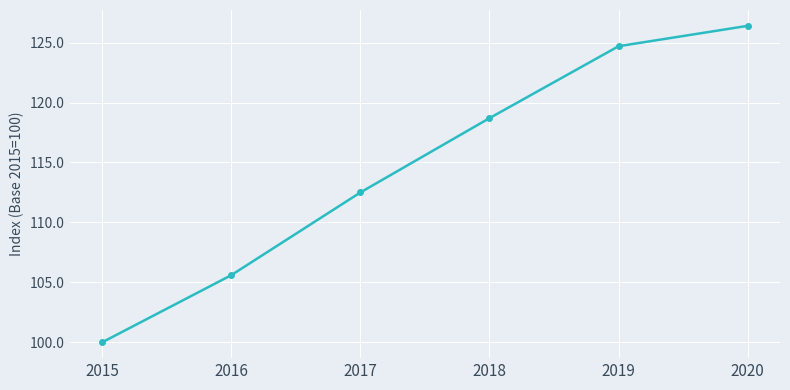

Which has a higher value, 2016 or 2017?

2017